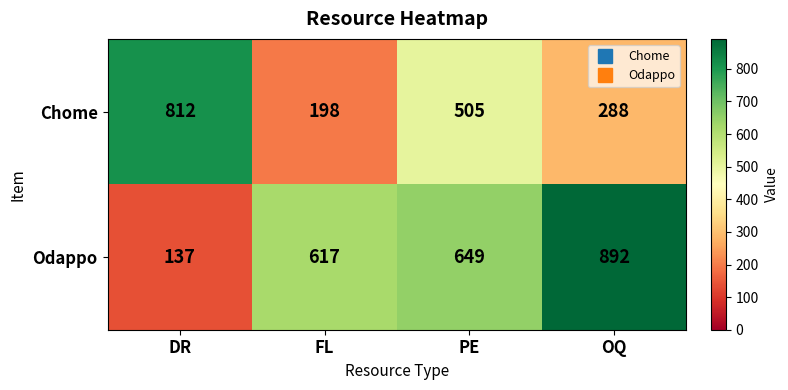

At how many categories does at least one series exceed 156?

4